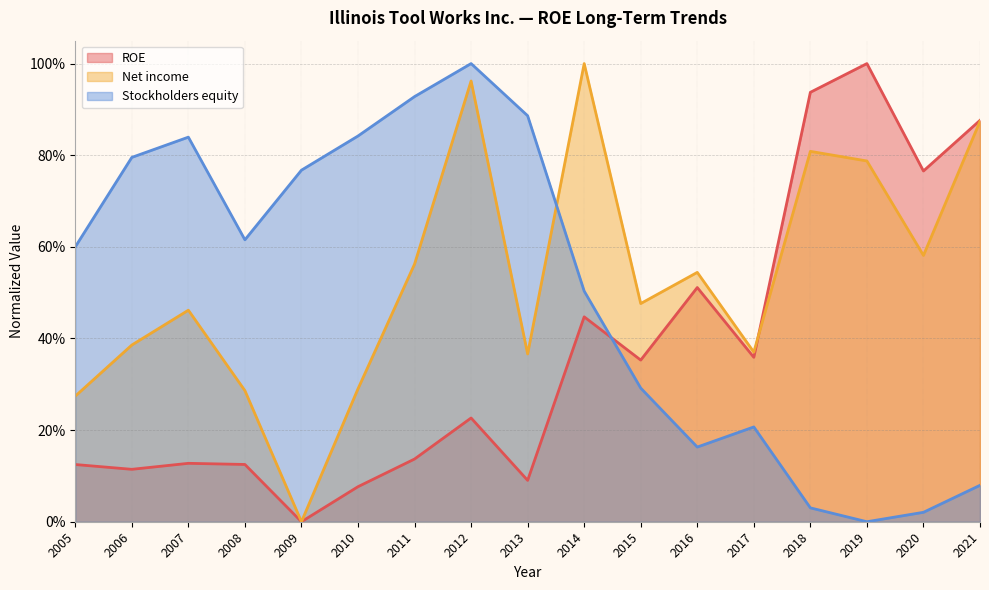

At 2016, list the series in order from largest to smallest.

Net income, ROE, Stockholders equity